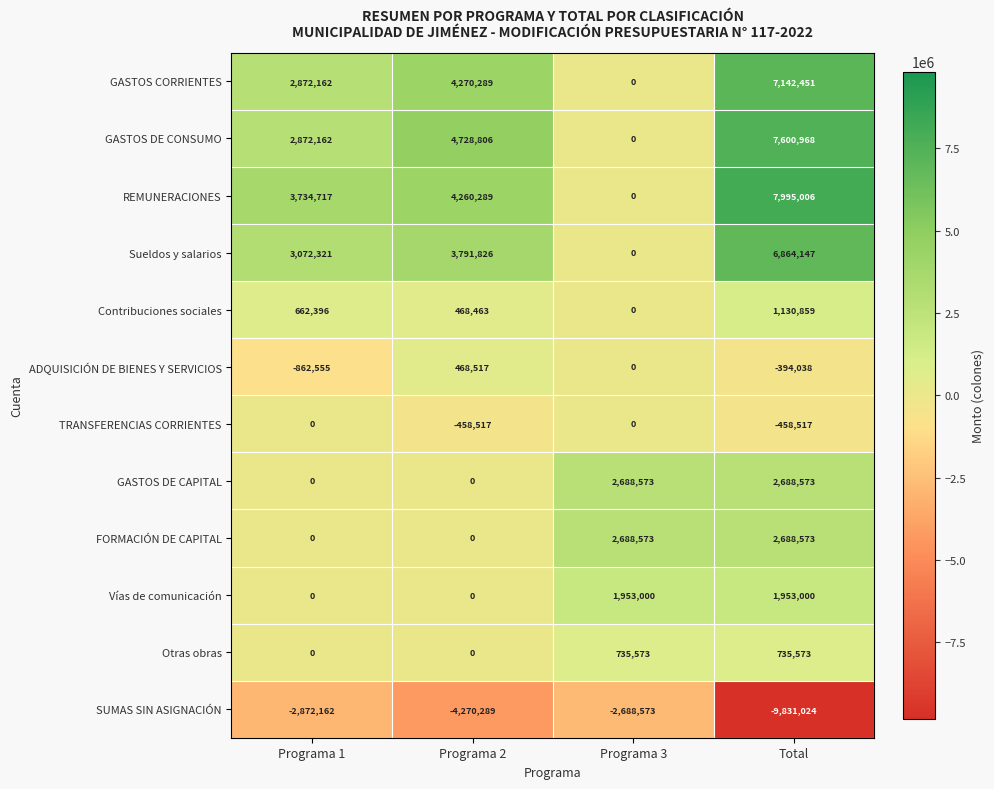

Which series has the largest total across all categories?

REMUNERACIONES